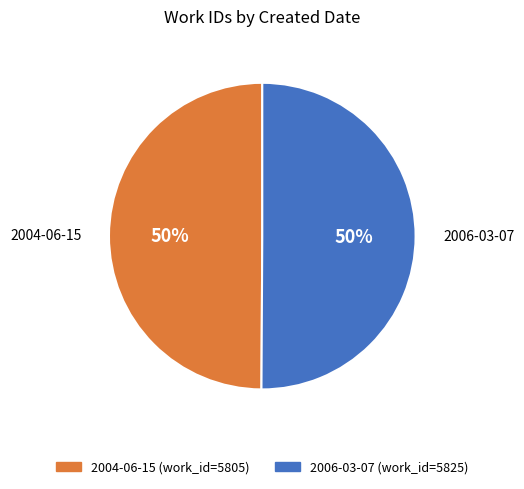

How many slices are in this pie chart?

2